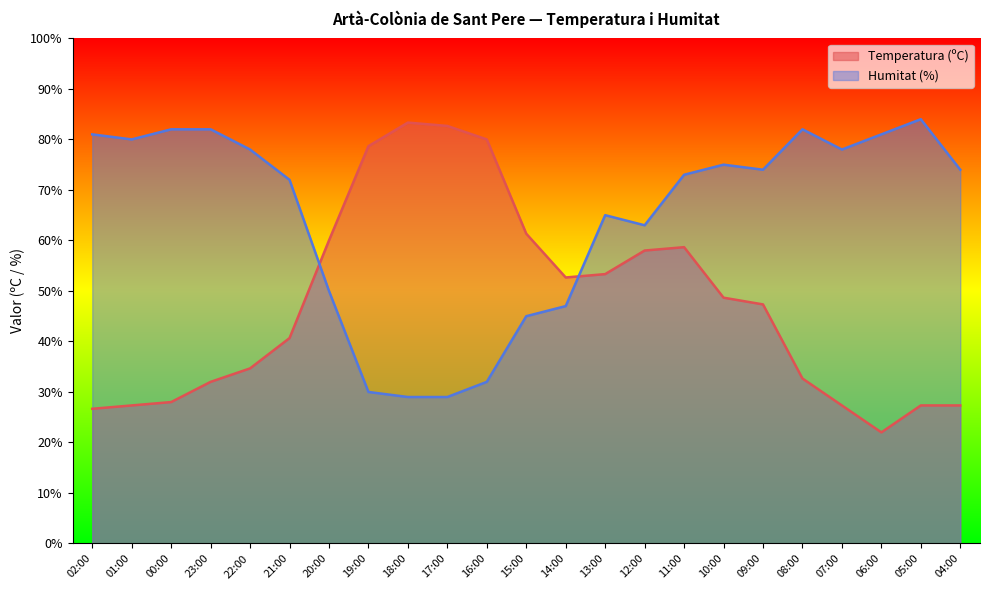

What is the difference between the second highest and minimum values in the Humitat (%) series?

53.0